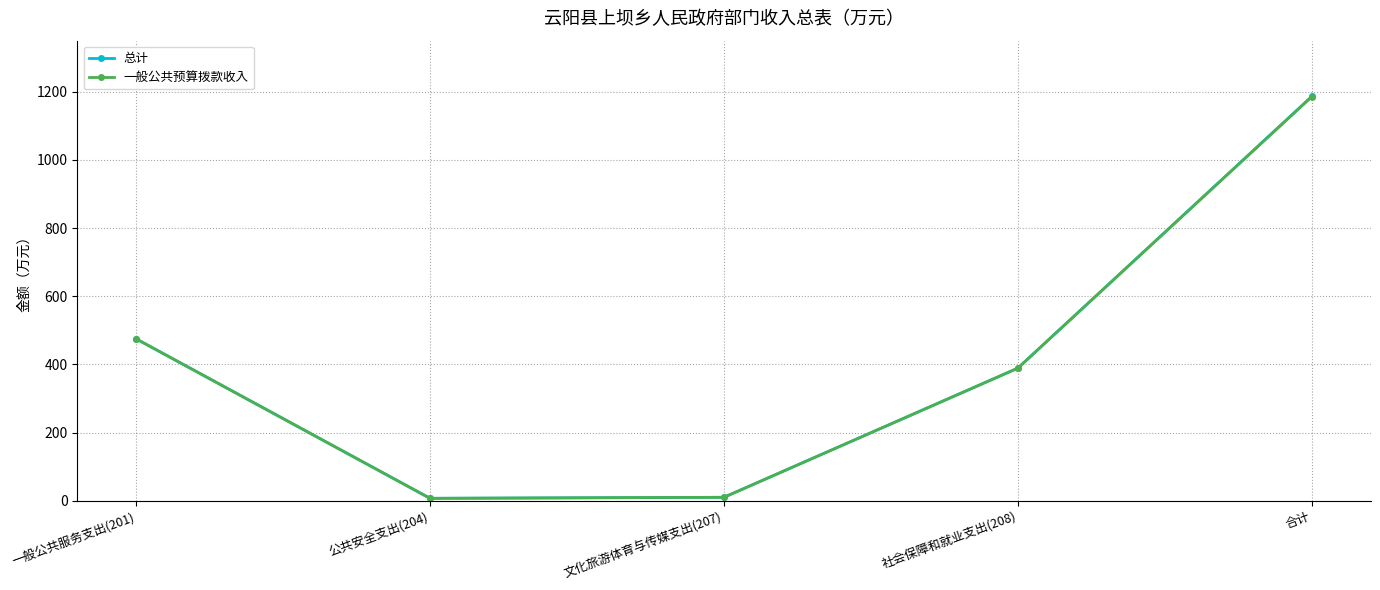

At how many categories does at least one series exceed 458?

2